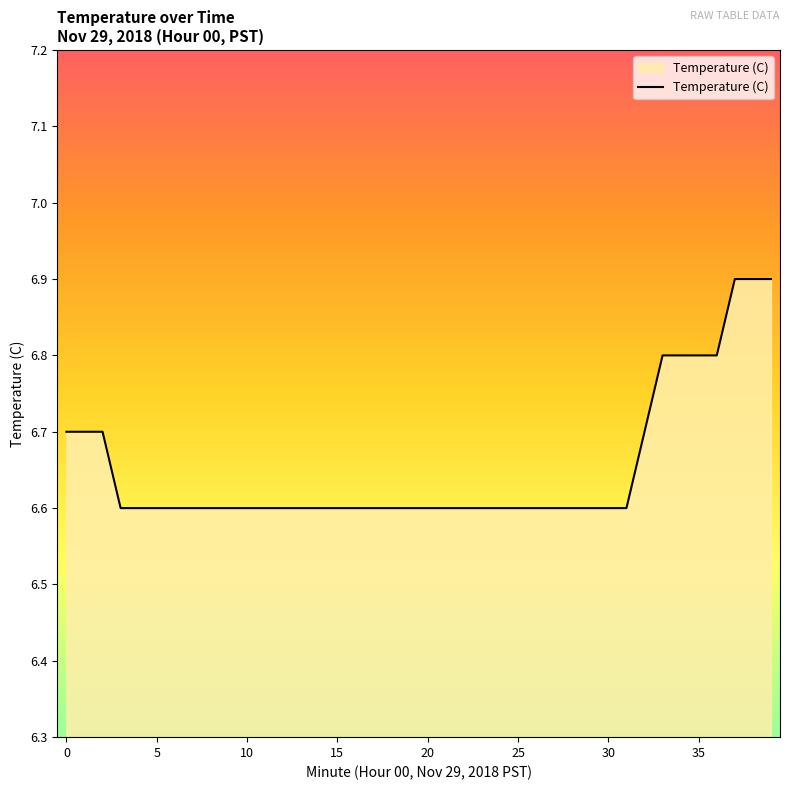

What is the minimum value shown in the chart?

6.6